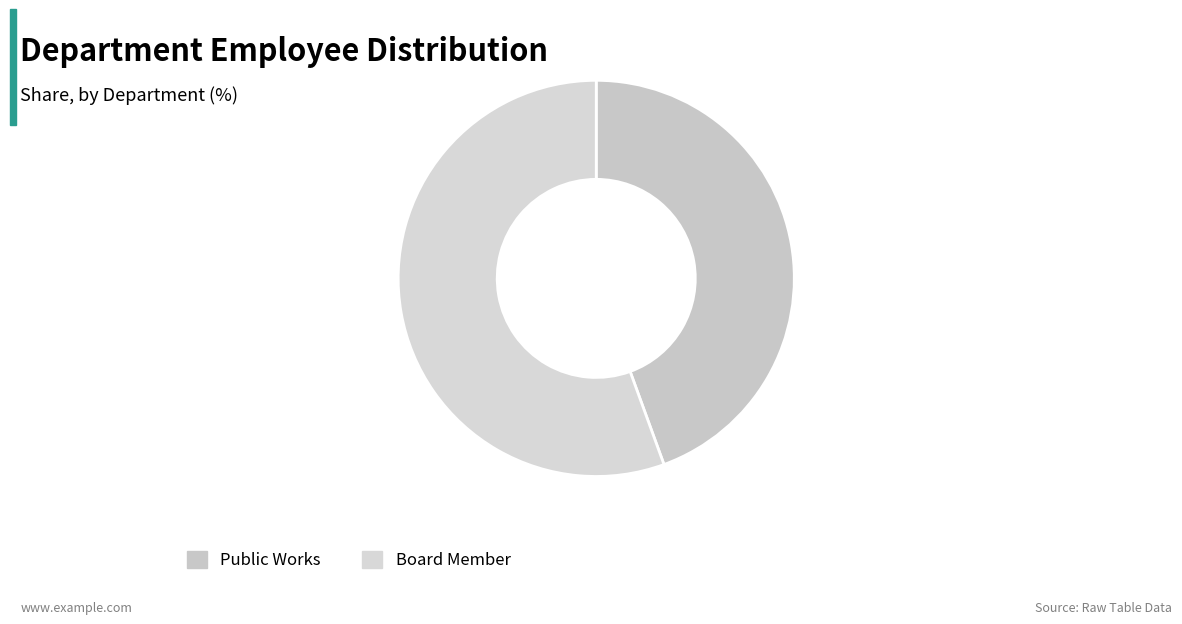

Is there any slice that represents more than half of the pie?

Yes